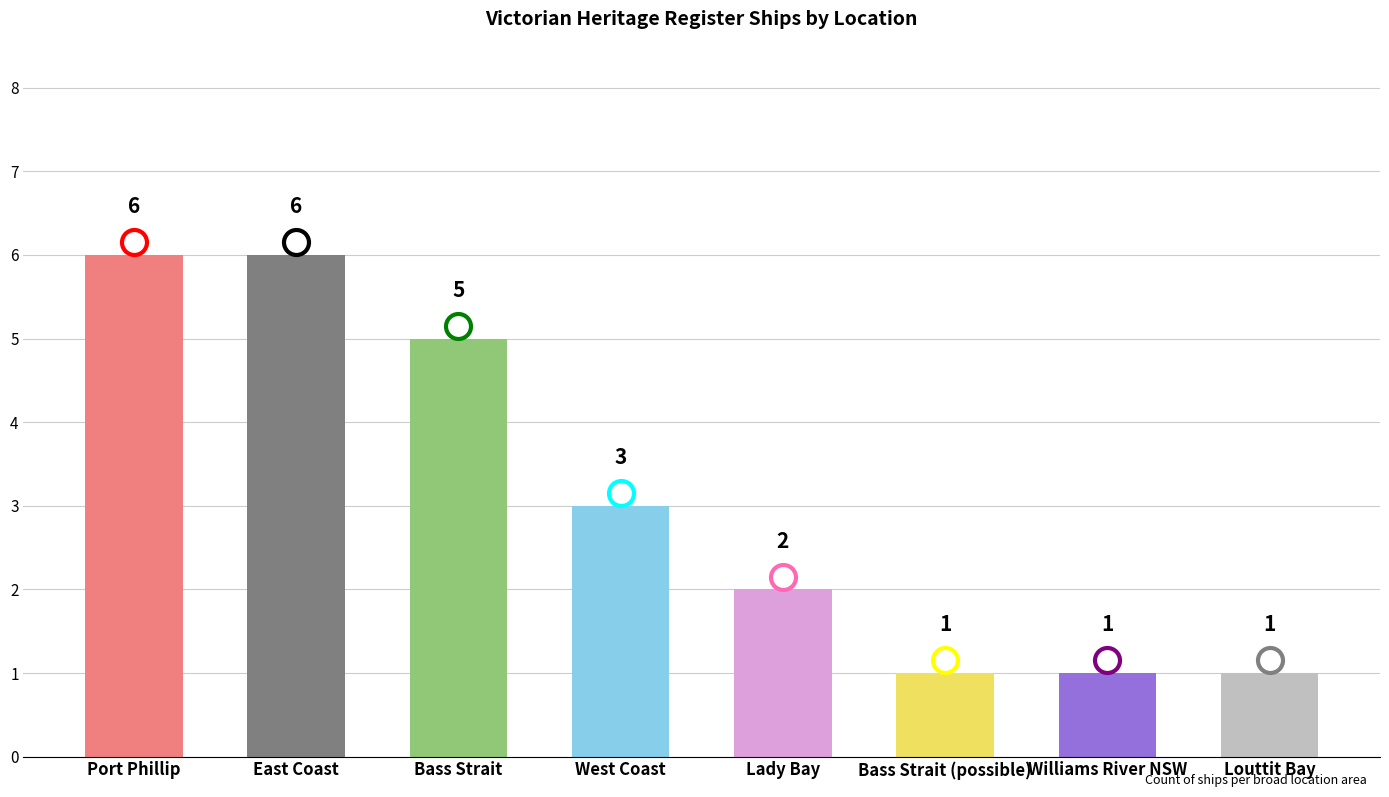

Which has a higher value, West Coast or Bass Strait?

Bass Strait